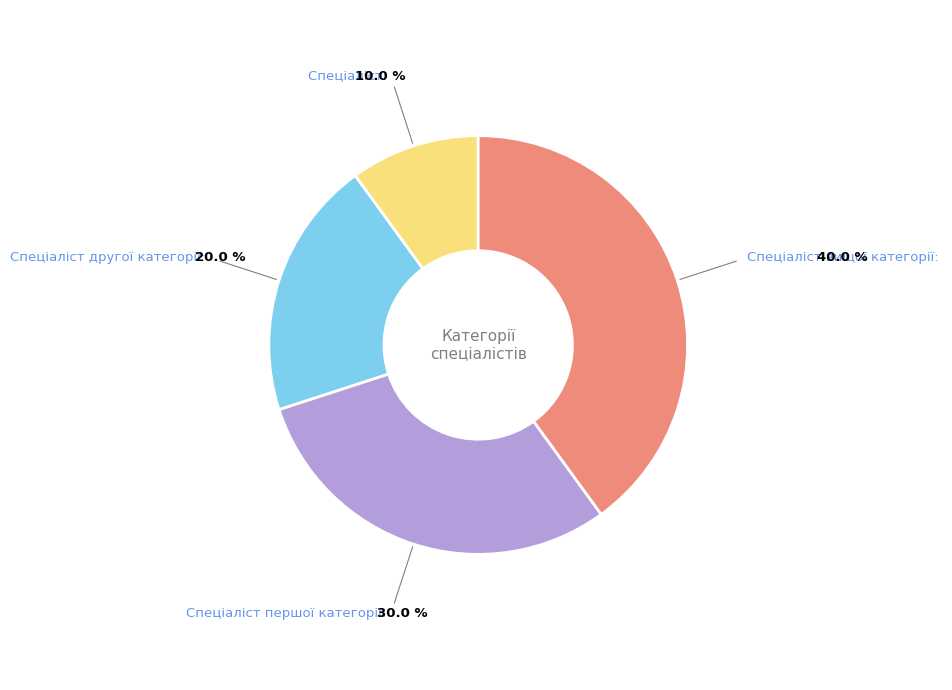

How many slices are in this pie chart?

4